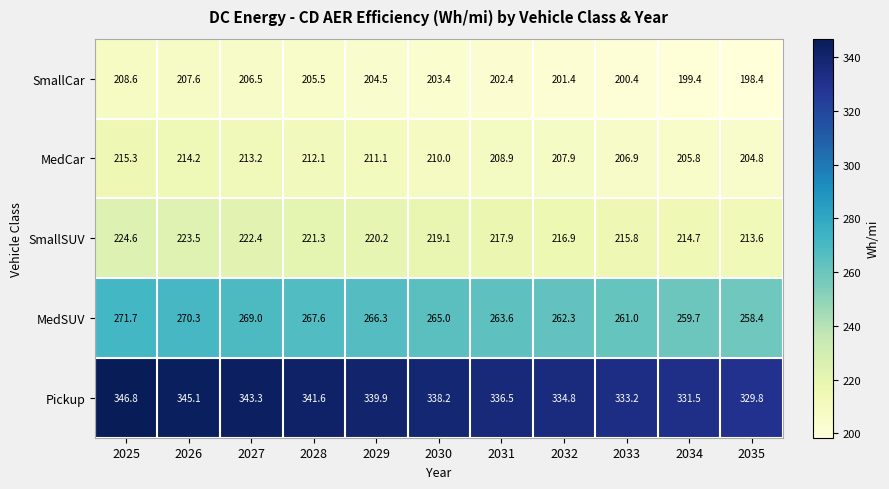

Which series has the largest total across all categories?

Pickup